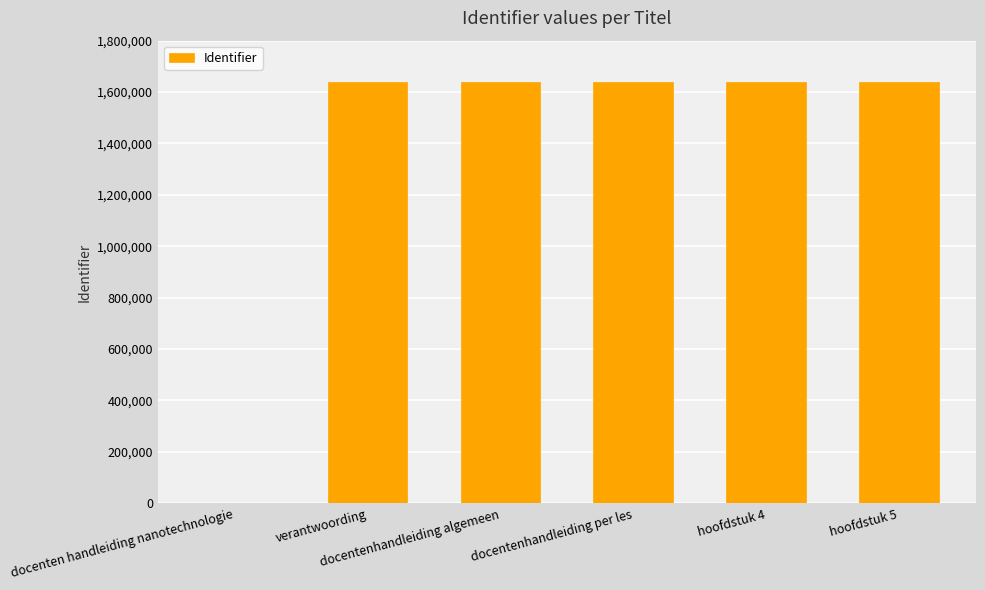

The value at docentenhandleiding per les is 1640177. True or false?

True